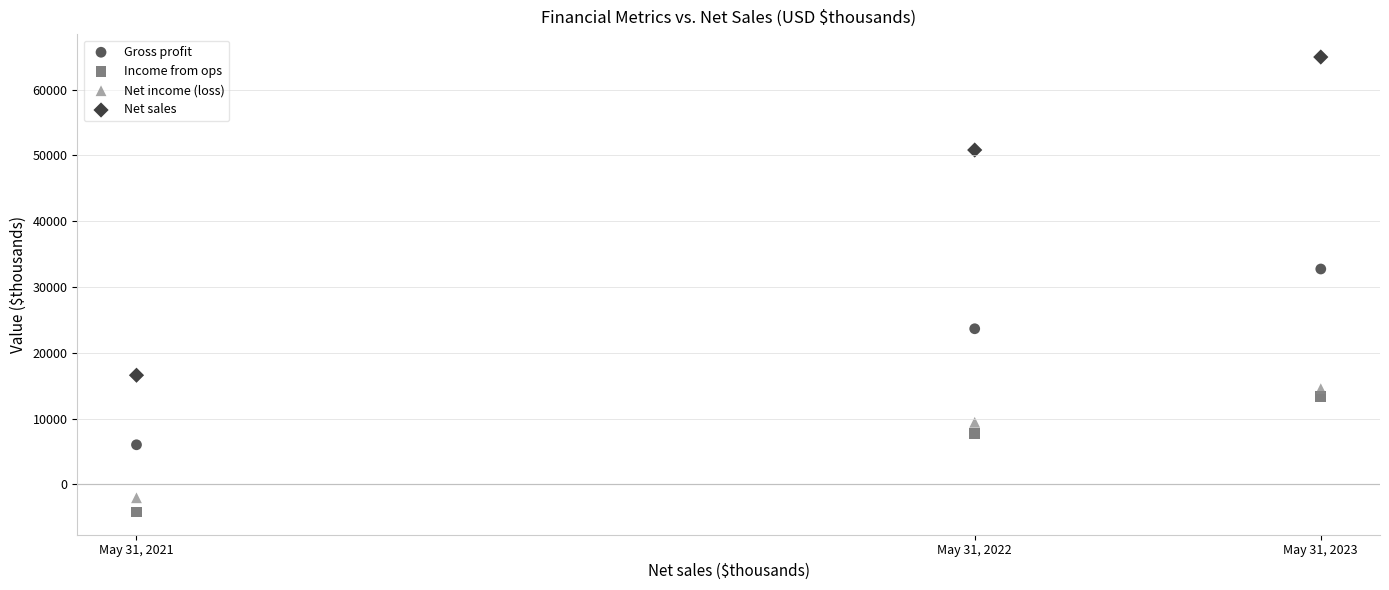

What are all the series names shown in the legend?

Gross profit, Income from ops, Net income (loss), Net sales